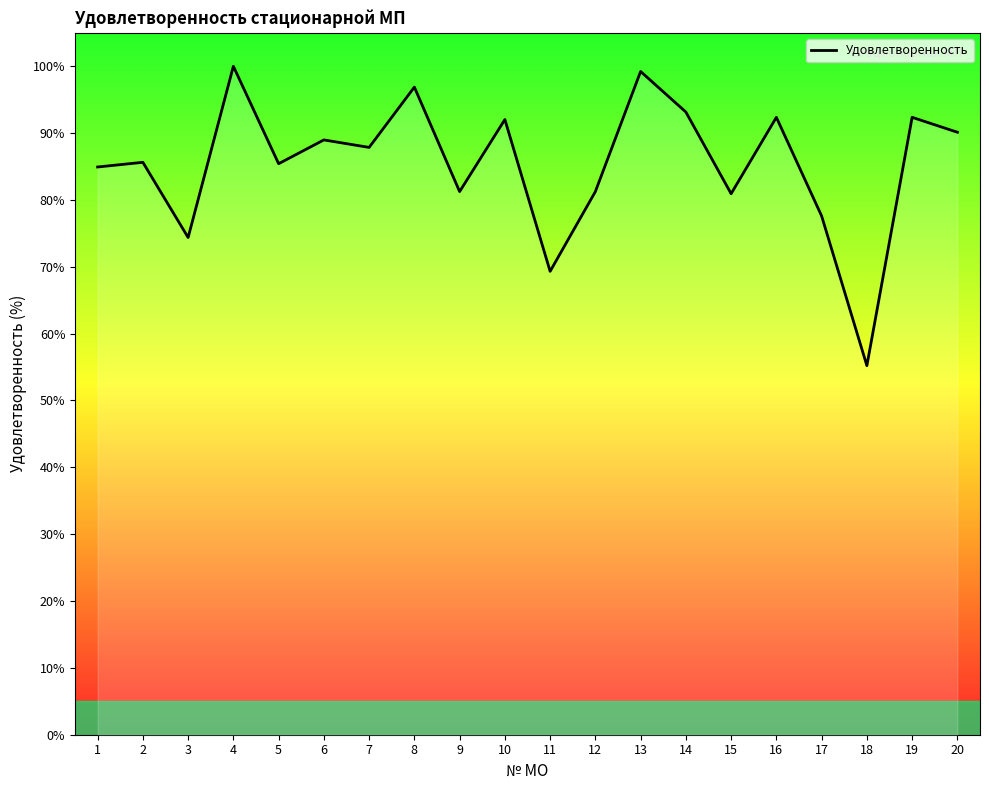

Approximately how many times larger is the value at 16 compared to 15?

1.1